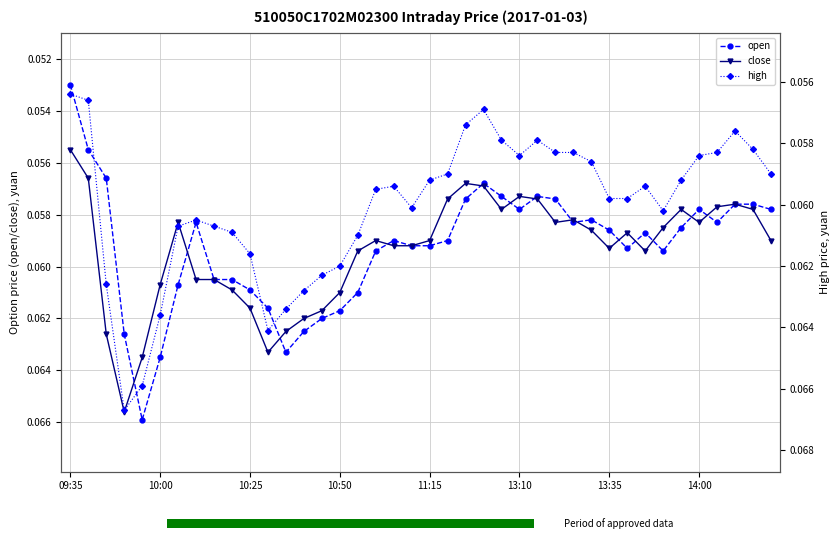

At how many categories does at least one series exceed 0?

40